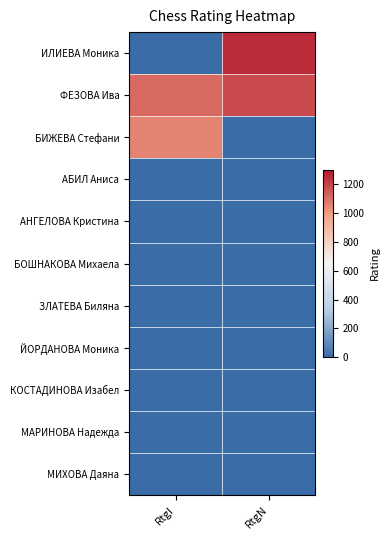

What is the difference between the highest and lowest values at RtgN?

1252